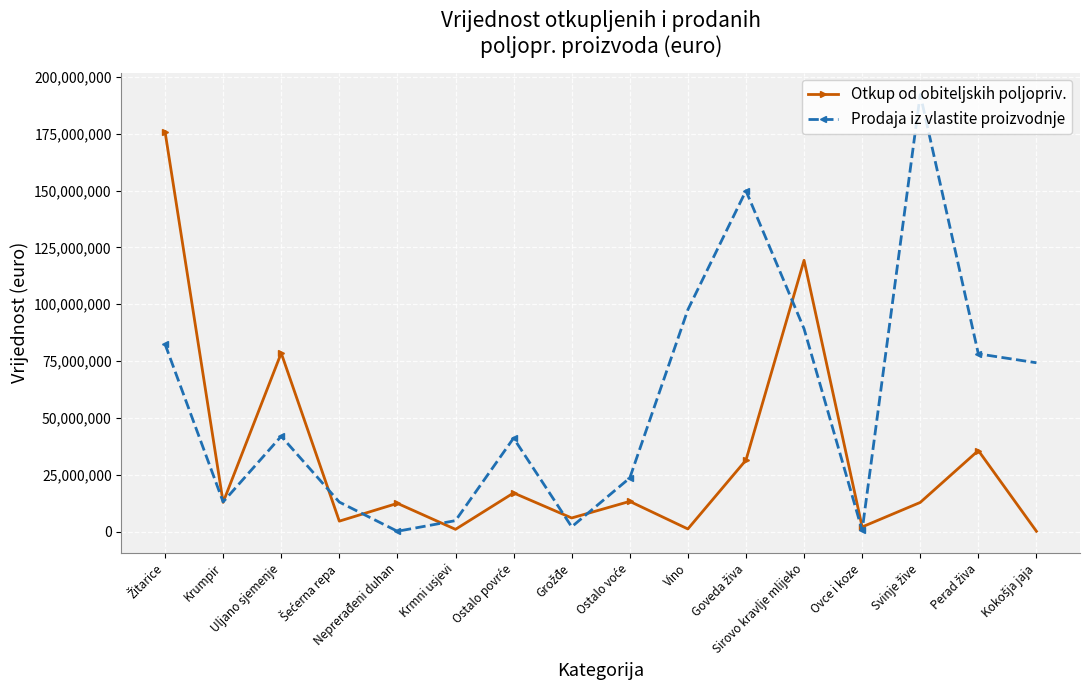

What is the greatest value displayed?

192244981